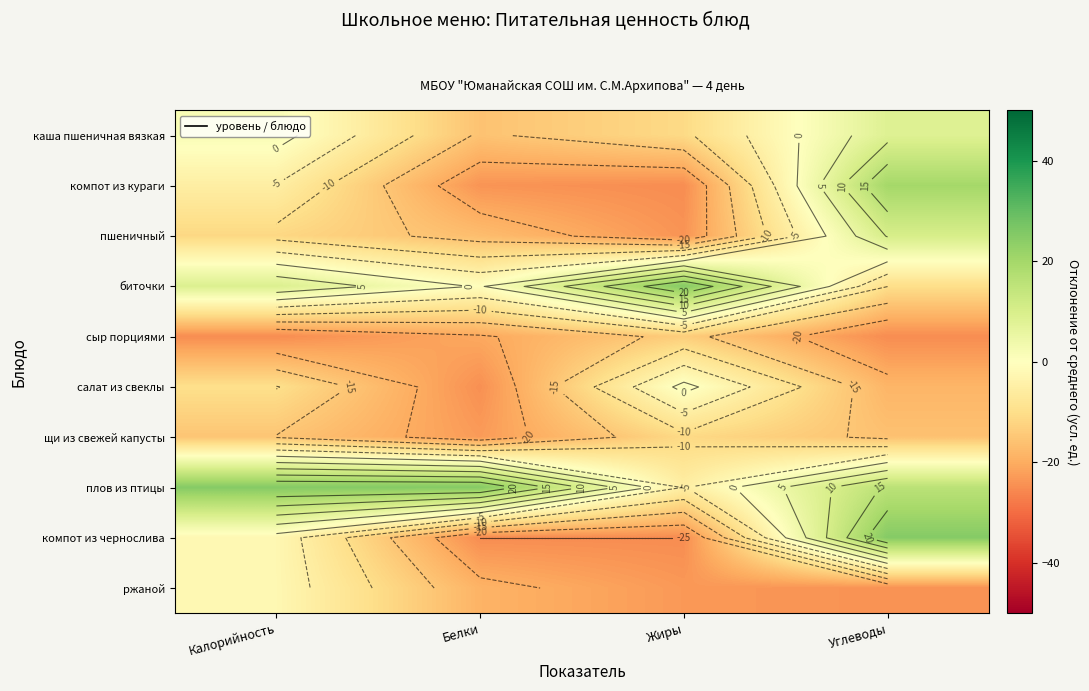

At how many categories does at least one series exceed 3?

4